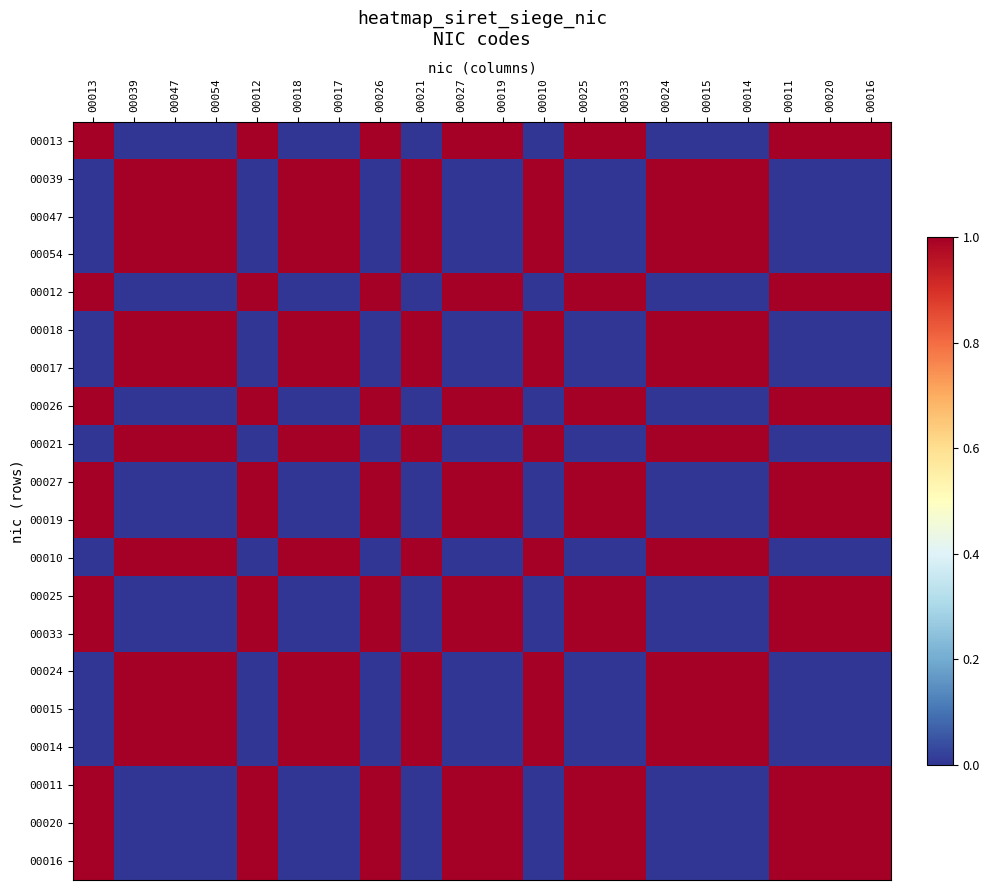

What is the difference between the maximum and minimum values in the 00033 series?

1